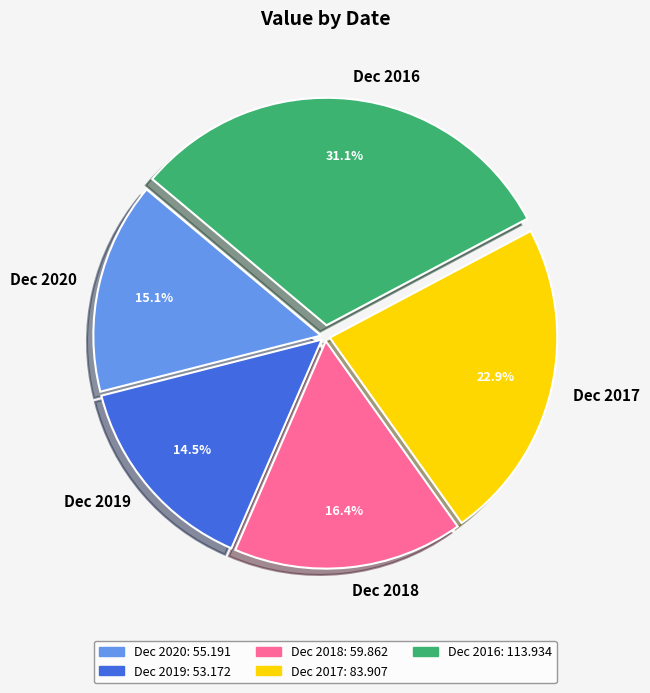

Does Dec 2018 account for over 50% of the chart?

No